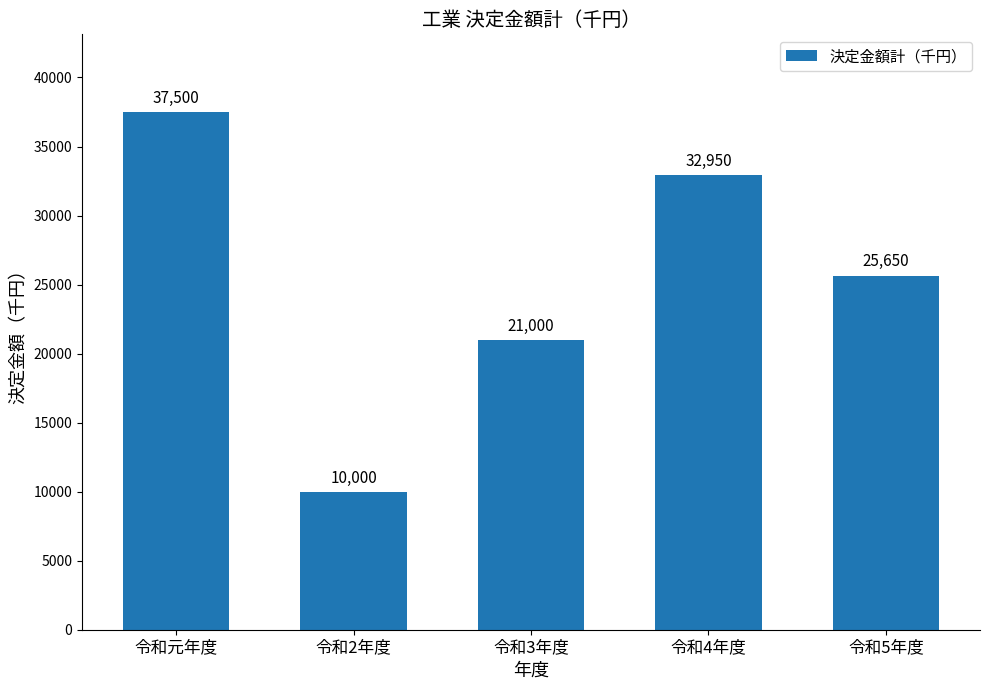

What is the difference between the second highest and second lowest values?

11950